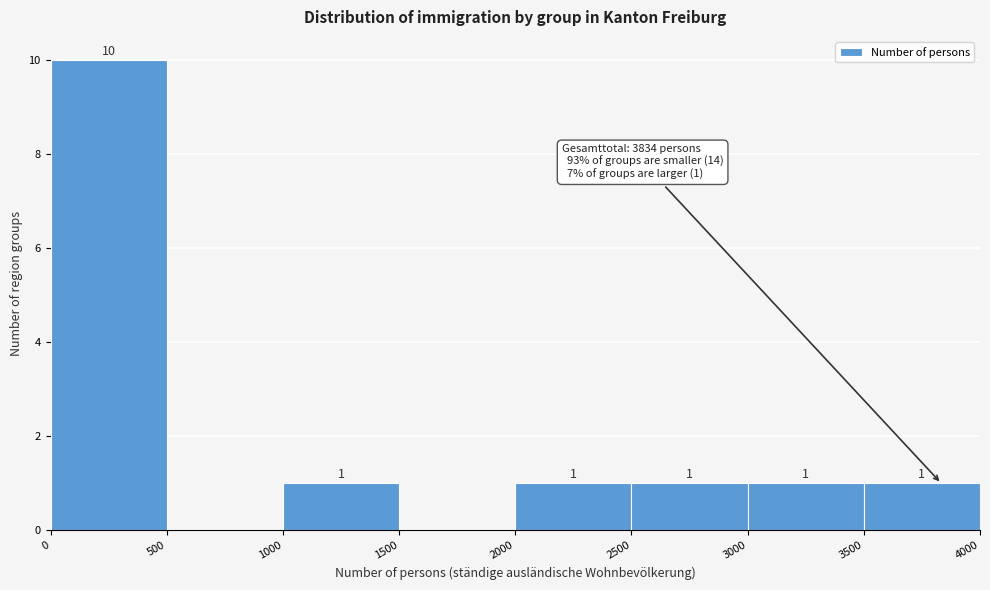

Over which range of the x-axis is the bar tallest?

0 to 500